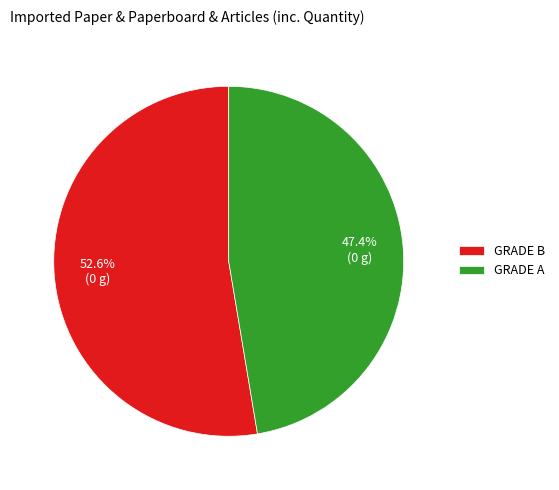

Between GRADE B and GRADE A, which is larger?

GRADE B